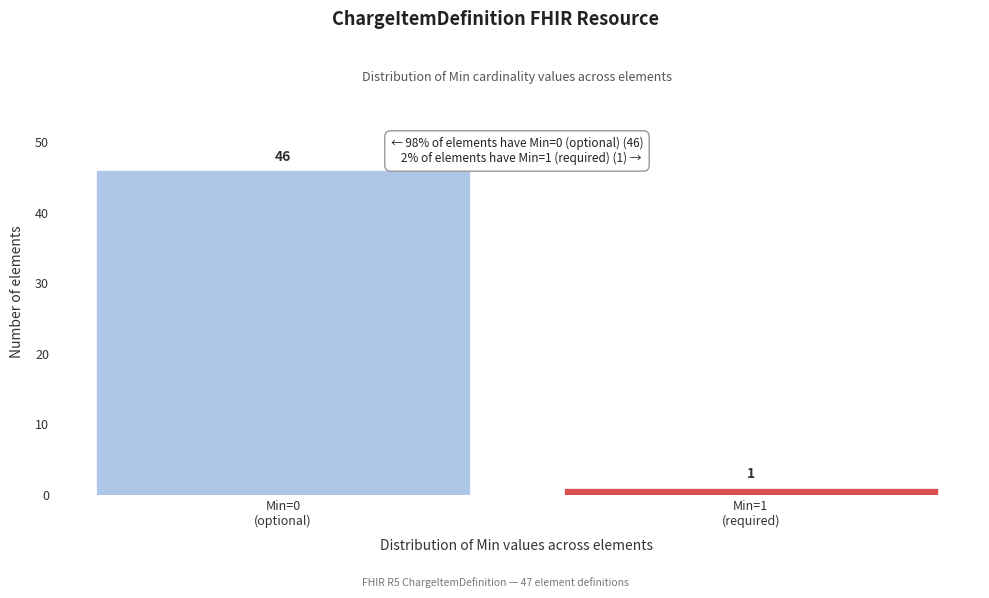

Reading left to right, list all the values displayed in this chart.

46	1